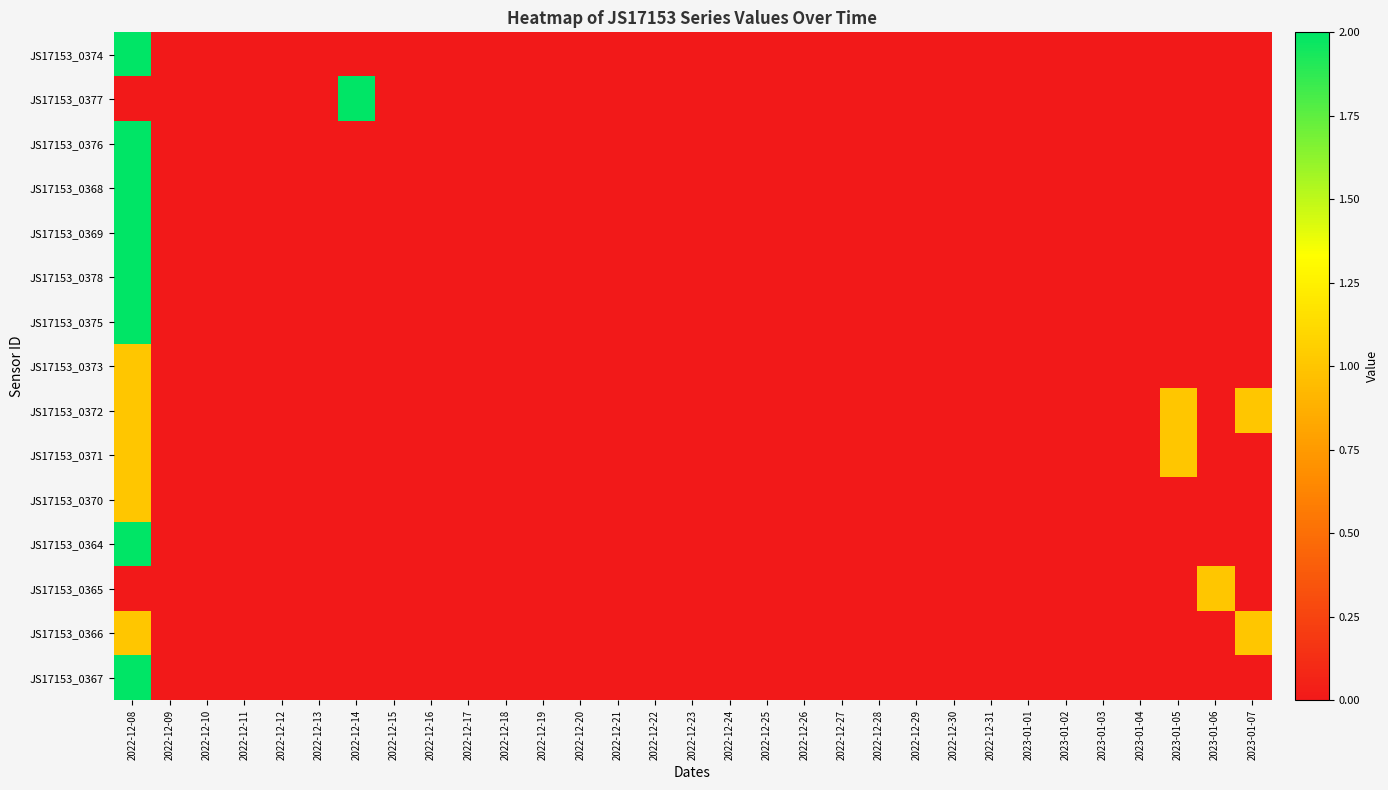

At how many categories does at least one series exceed 0?

5